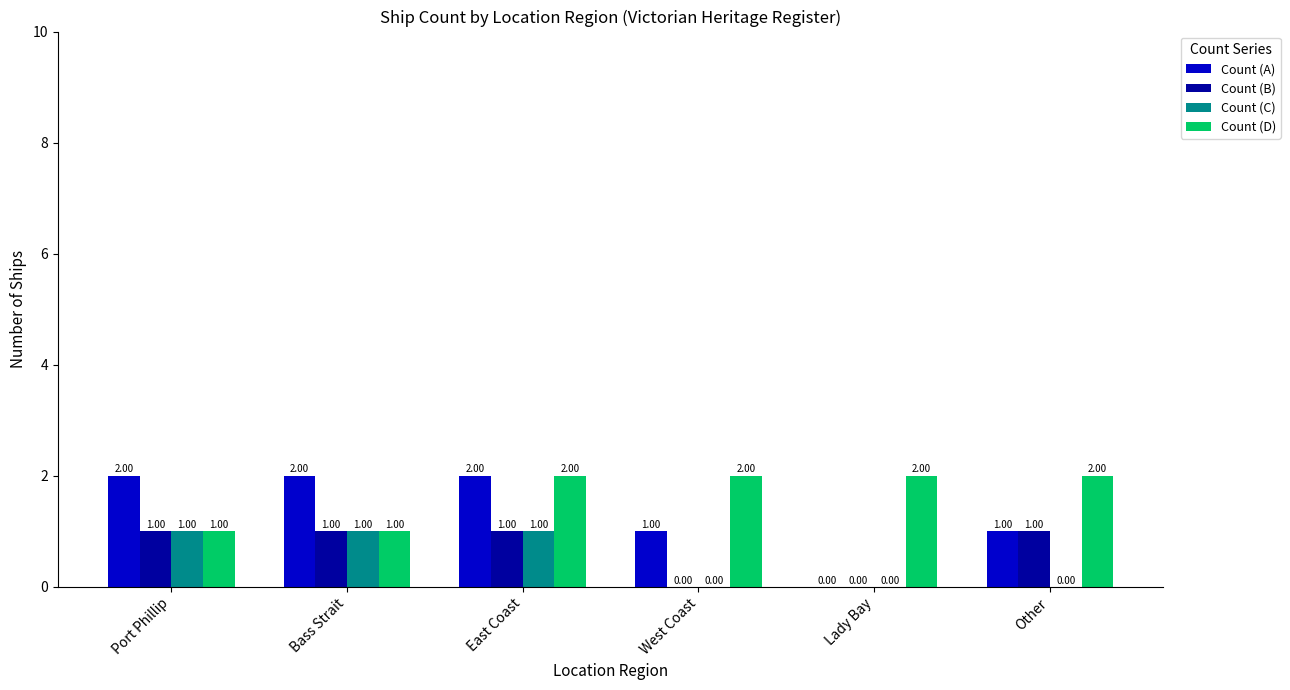

At which category is the sum across all series the highest?

East Coast